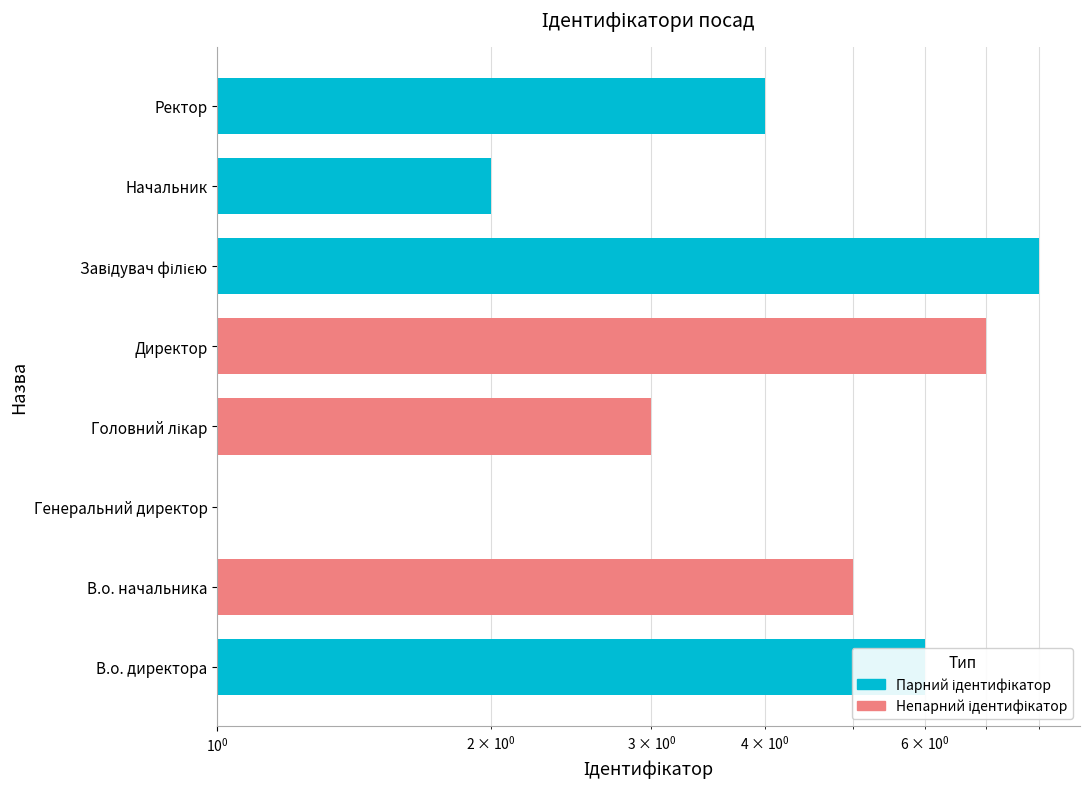

What position from the left is В.о. начальника?

2